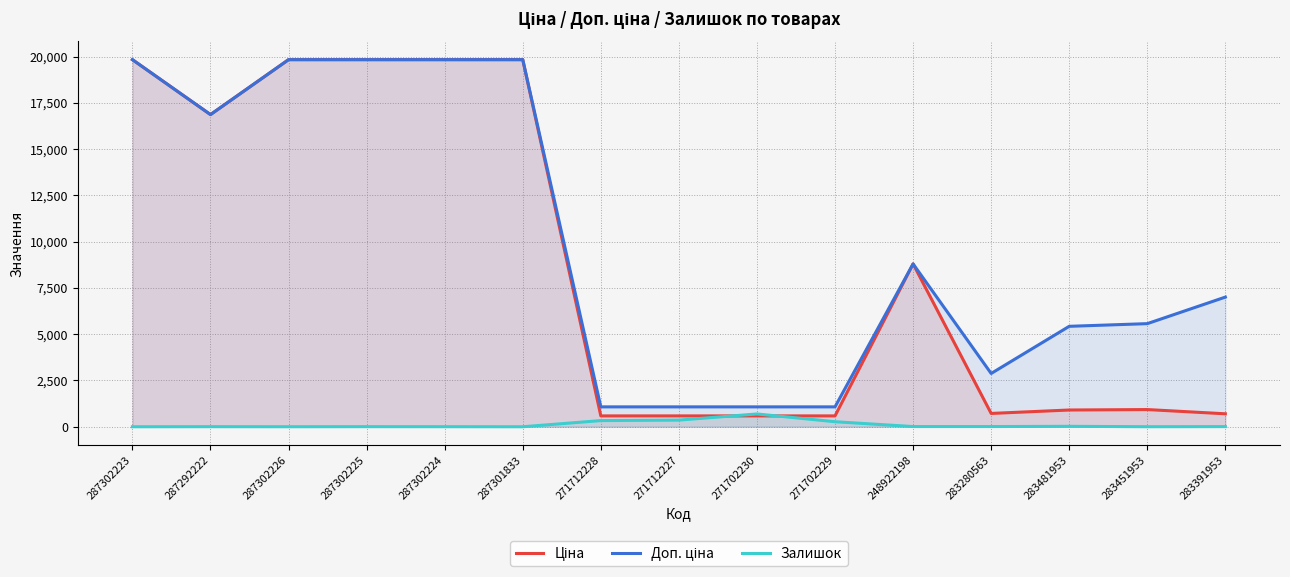

How many interior local peaks does the Ціна series have?

2